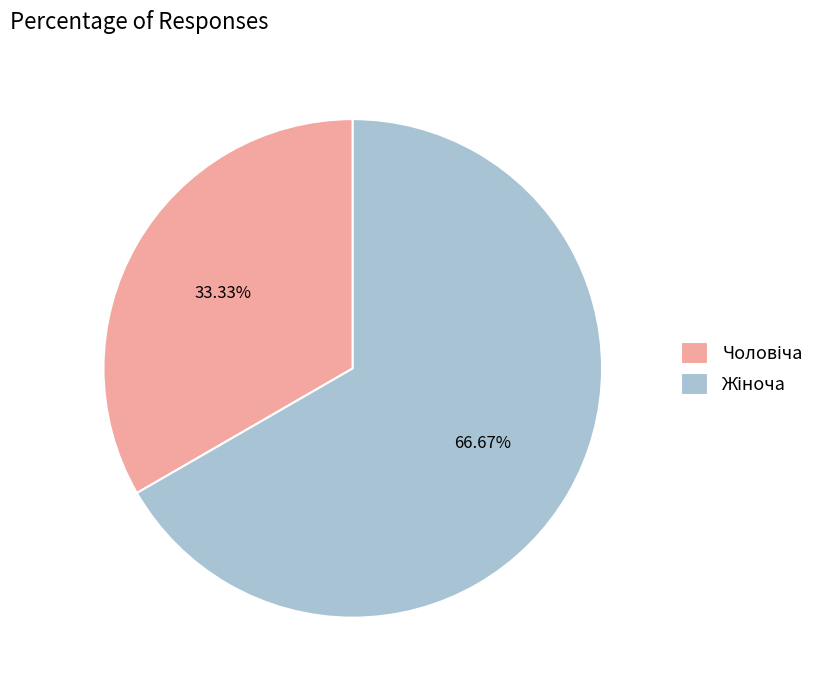

Is there a majority slice in this chart?

Yes